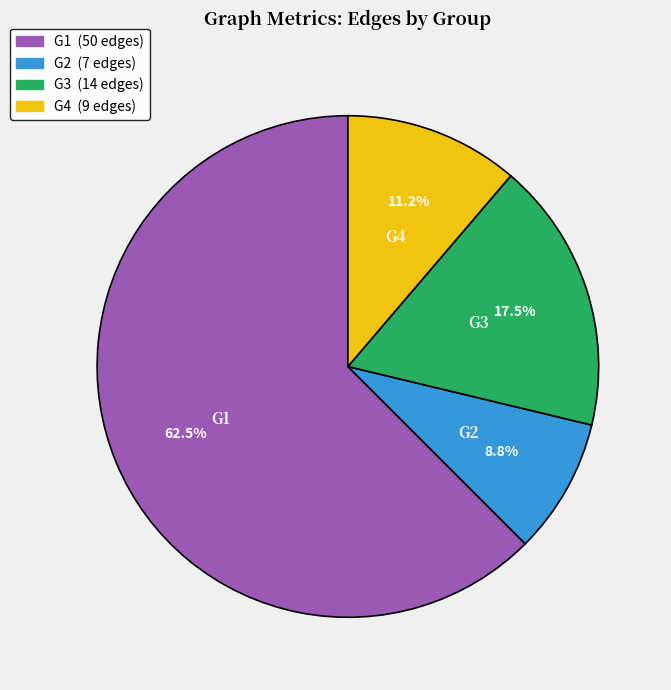

Count the number of slices in the pie.

4